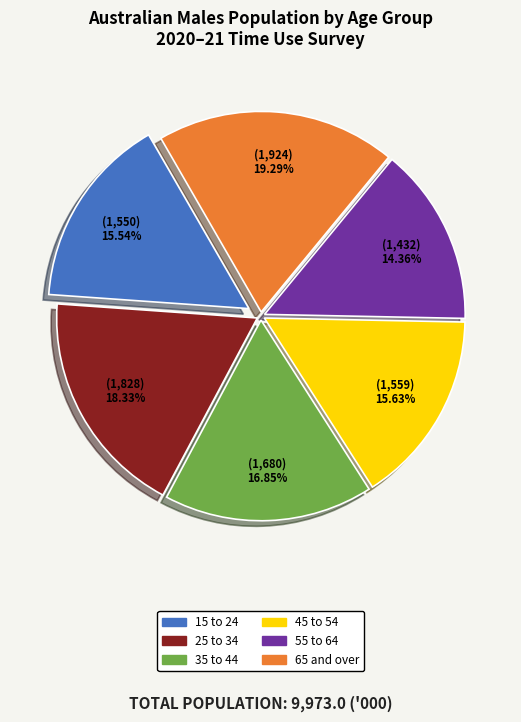

Does 15 to 24 represent more than half of the total?

No